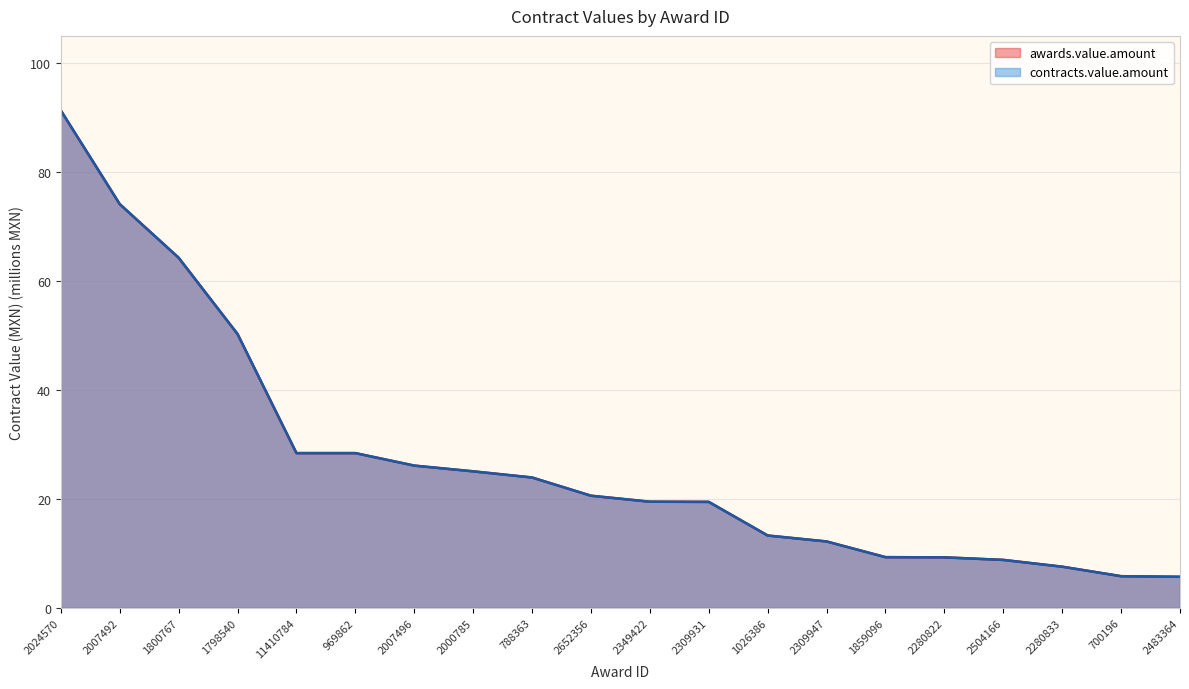

Rank the series at 2483364 from lowest to highest value.

awards.value.amount, contracts.value.amount